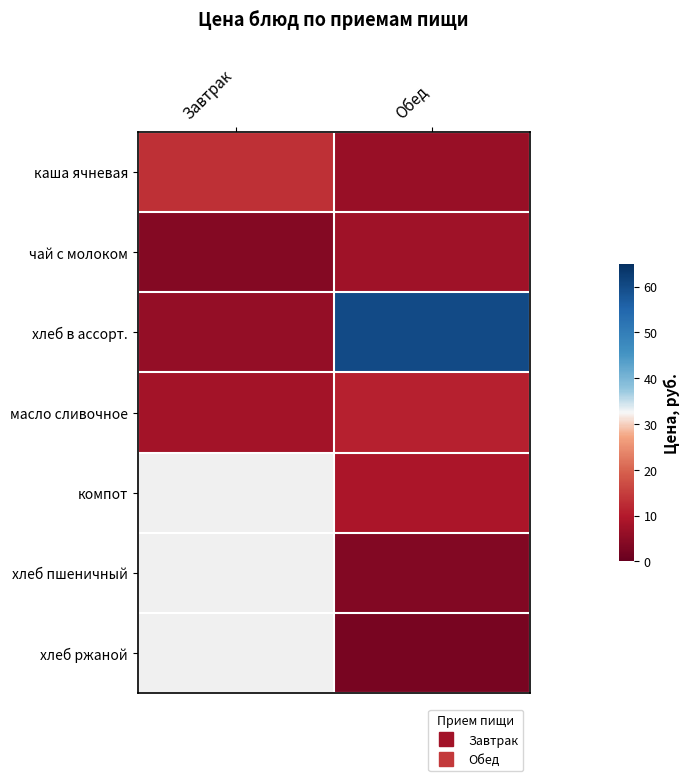

At which category does the chart reach its minimum across all series?

Обед